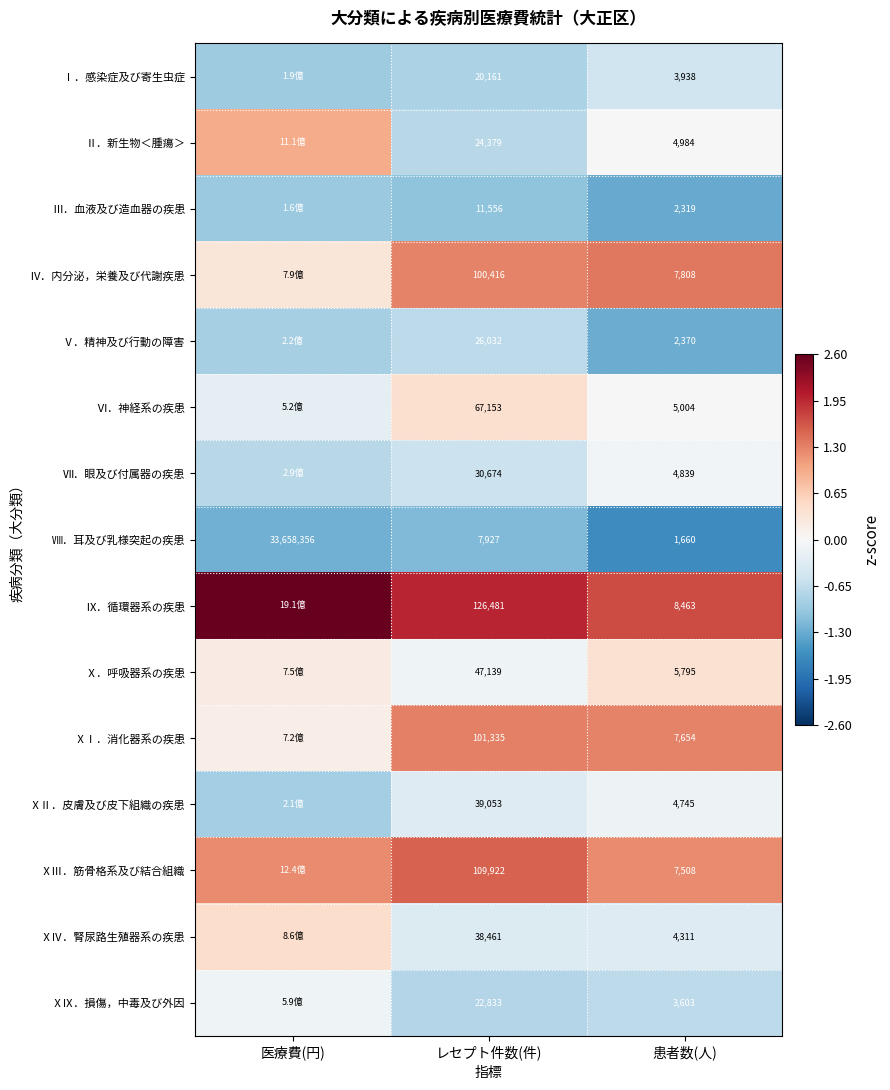

At how many categories does at least one series exceed 2?

1